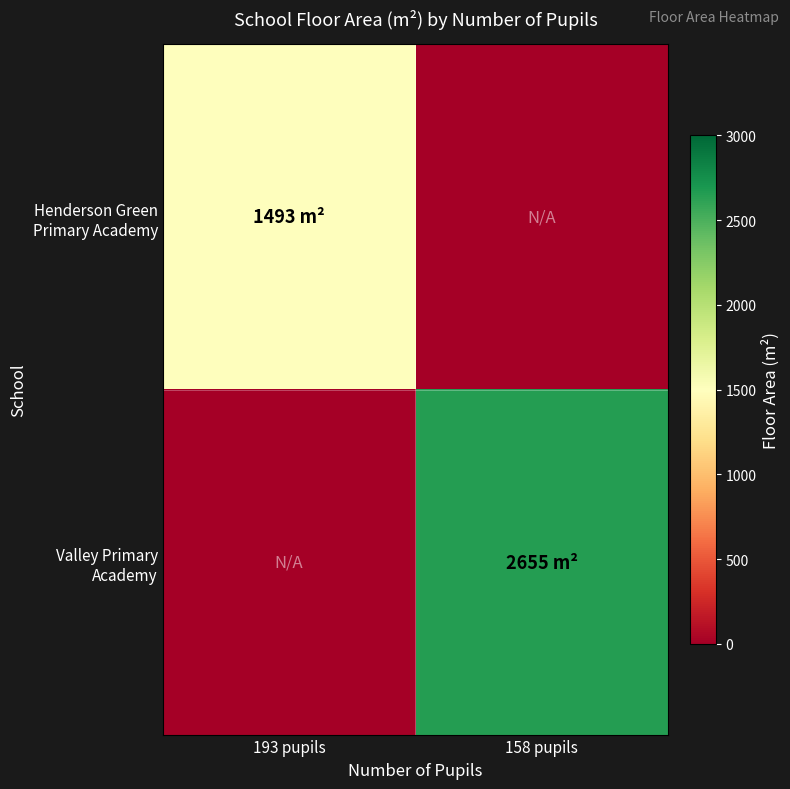

At which category is the sum across all series the highest?

158 pupils